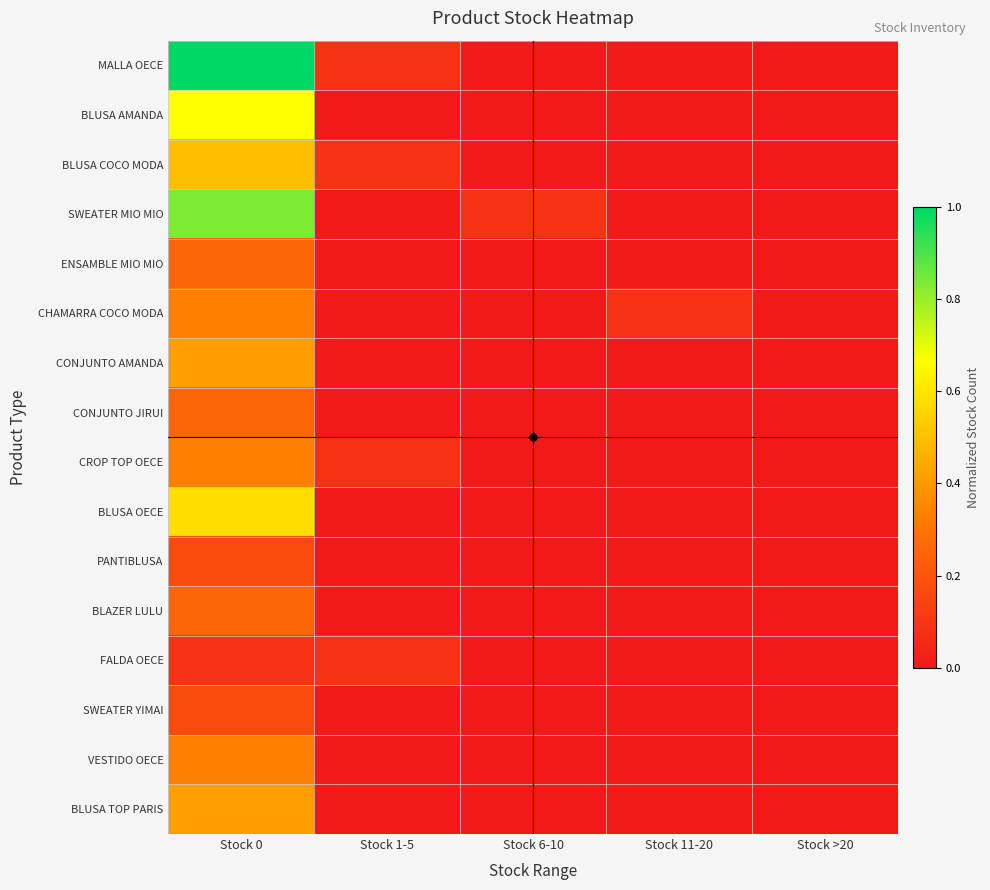

At which category does the chart reach its minimum across all series?

Stock 6-10